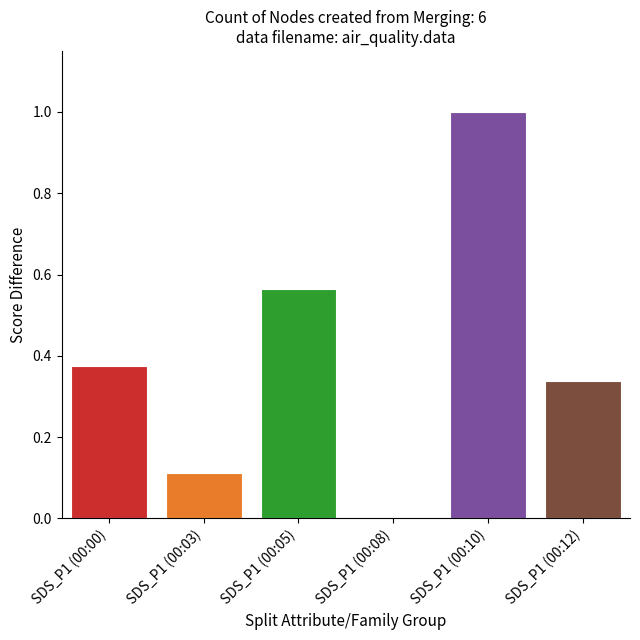

What is the maximum value shown in the chart?

1.0